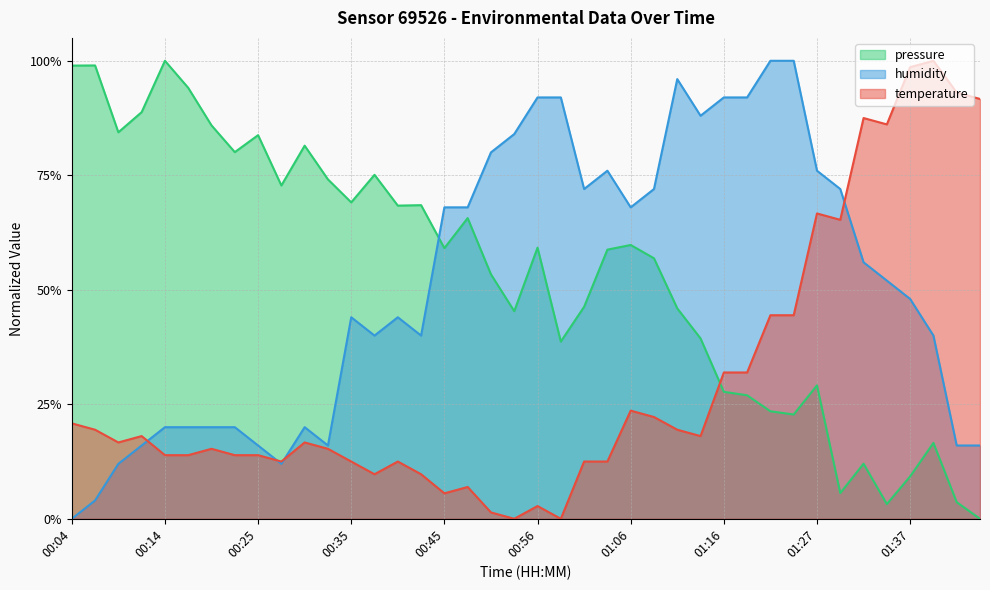

What is the difference between the temperature values at 00:09 and 00:56?

0.2